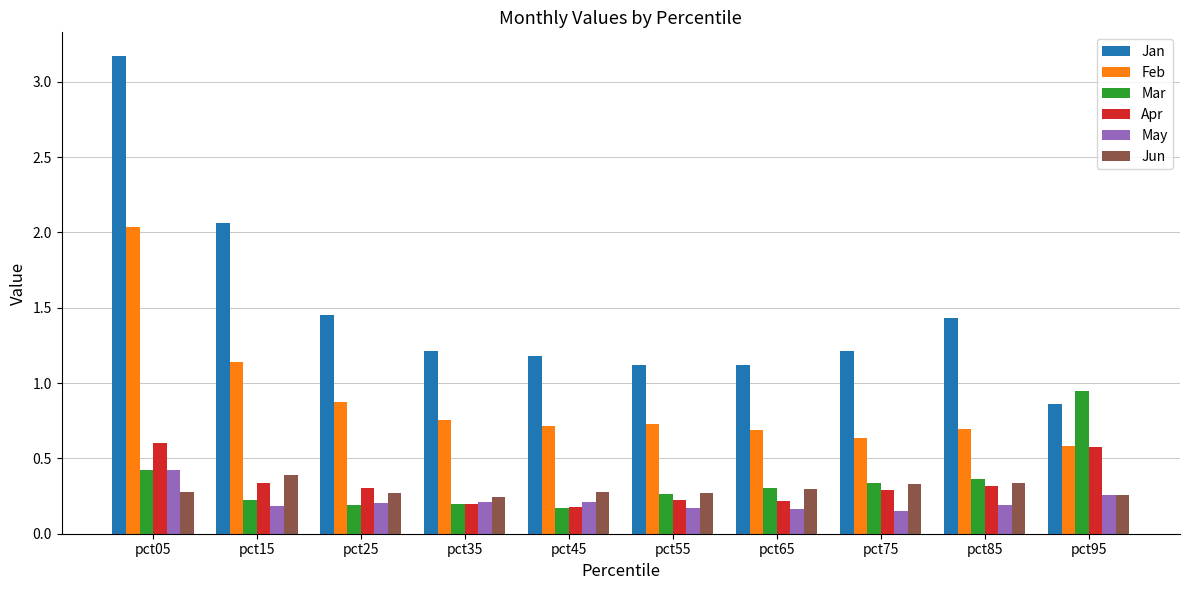

What is the greatest value displayed?

3.2